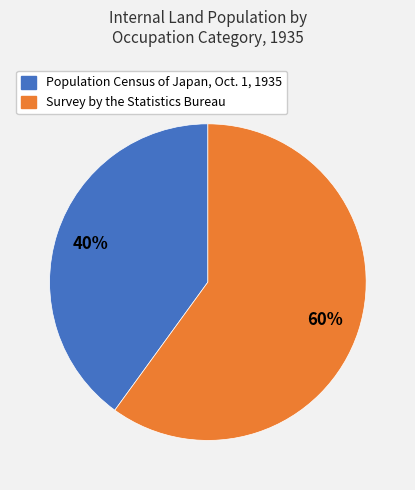

What is the ratio of the value at Population Census of Japan, Oct. 1, 1935 to the value at Survey by the Statistics Bureau?

0.7